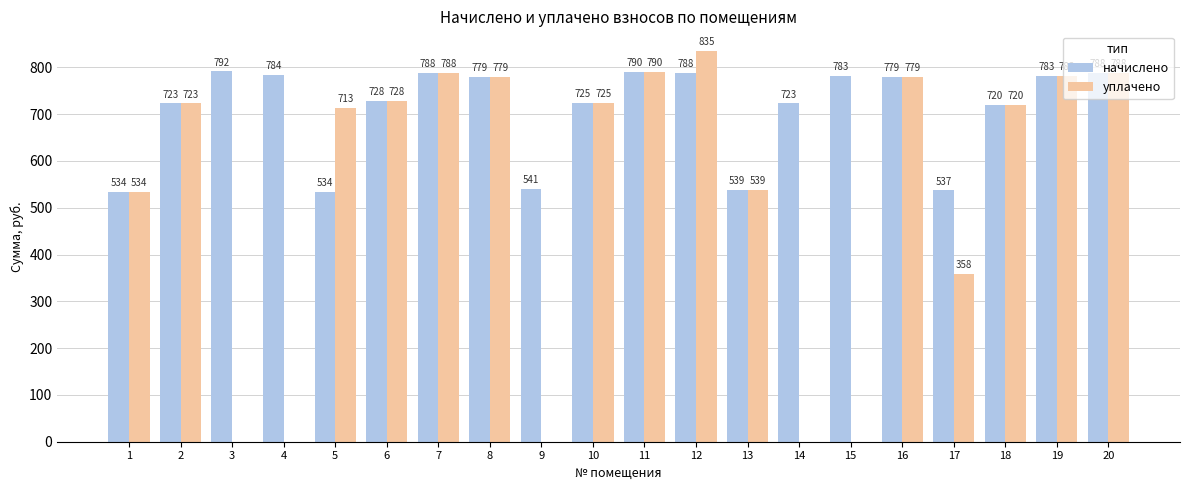

At which label is начислено closest to 662?

18